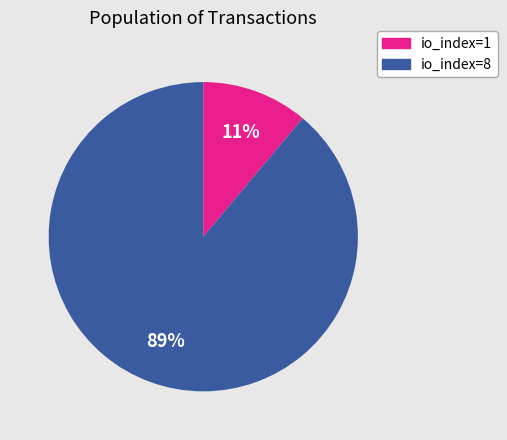

To the nearest percent, what portion does io_index=1 represent?

11%